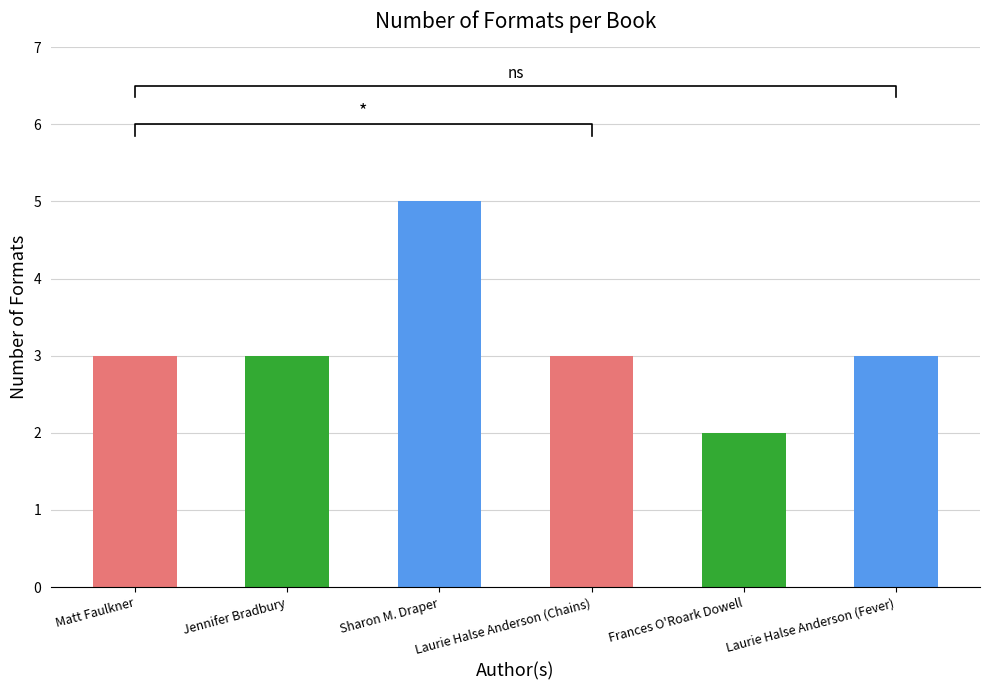

Does the chart contain stacked bars?

No